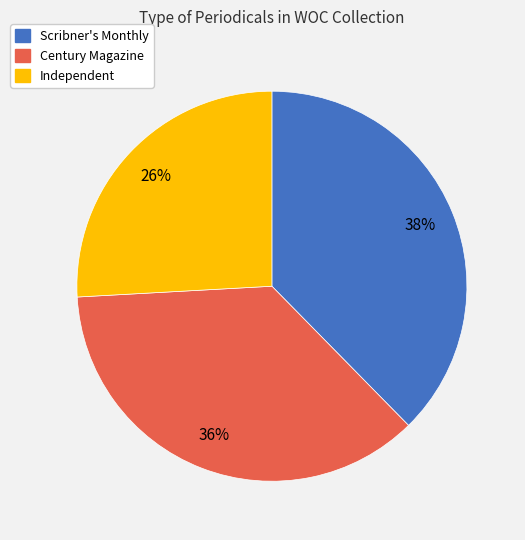

To the nearest percent, what percentage of the pie is Independent?

26%